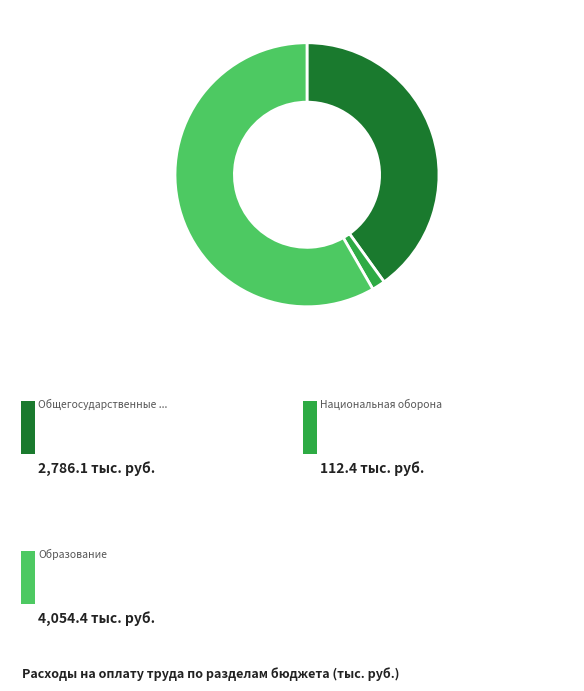

Is there any slice that represents more than half of the pie?

Yes